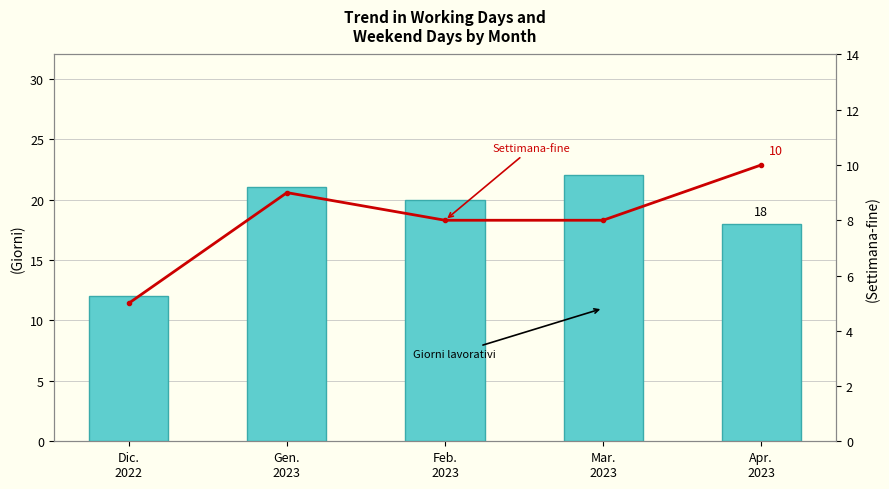

Reading right to left, list all the values displayed in this chart.

Giorni lavorativi: 18	22	20	21	12
Settimana-fine: 10	8	8	9	5